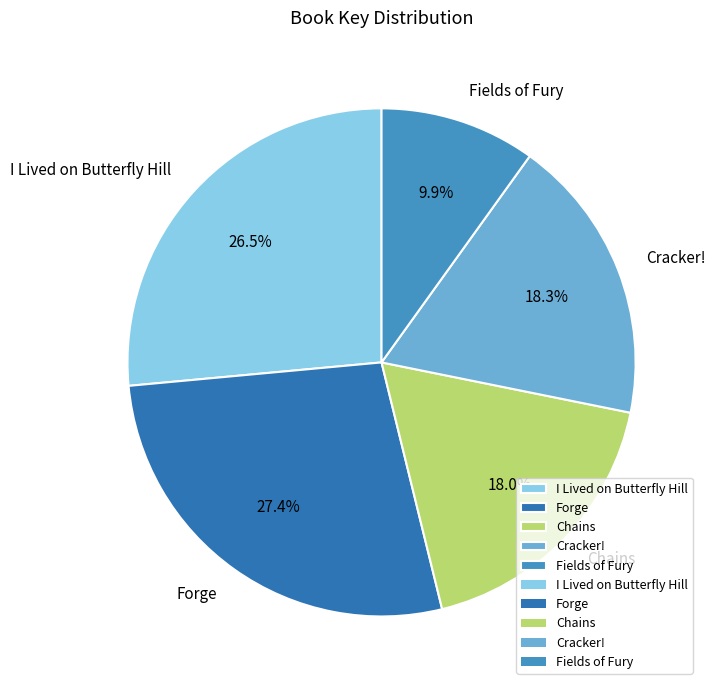

To the nearest percent, what portion does Fields of Fury represent?

10%